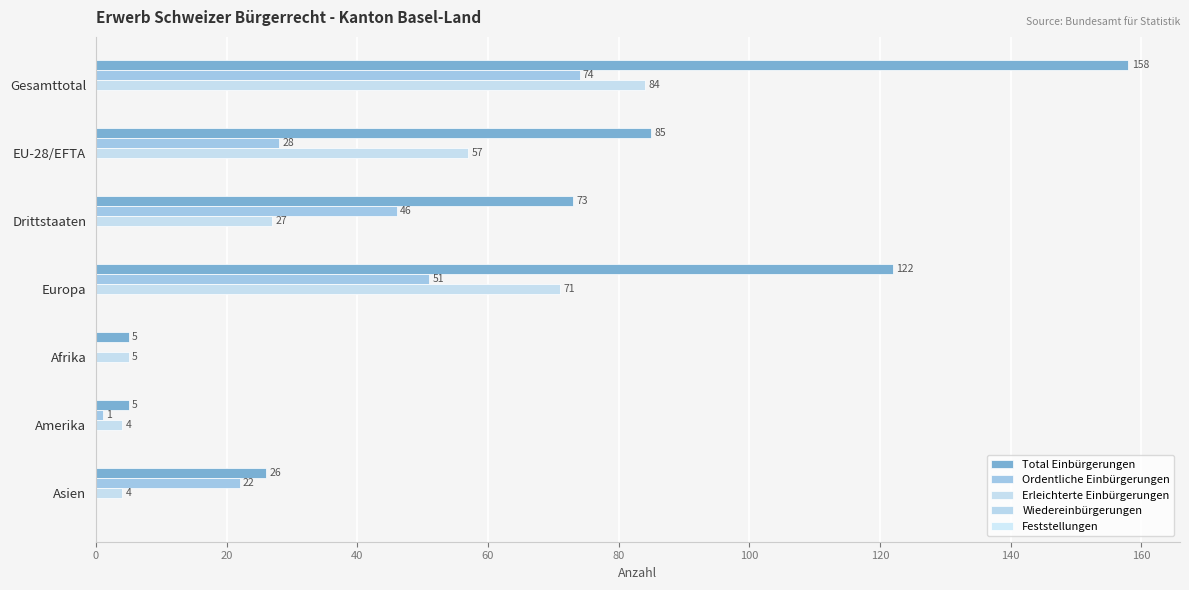

At which label is Ordentliche Einbürgerungen closest to 37?

EU-28/EFTA